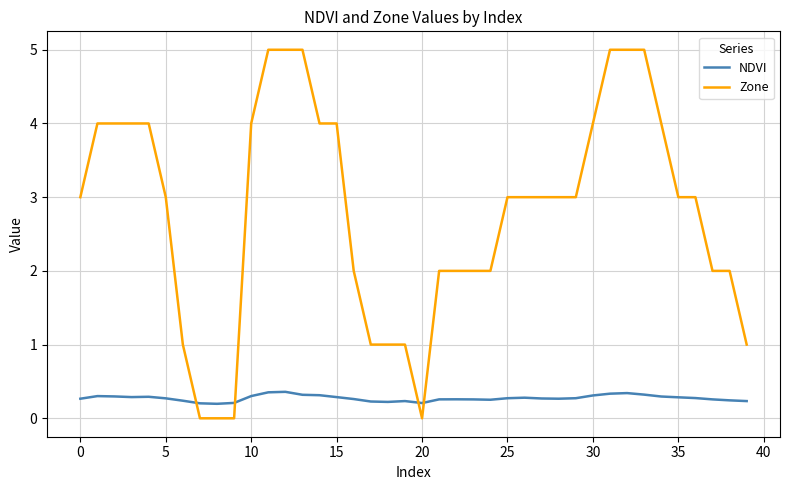

What is the greatest value displayed?

5.0